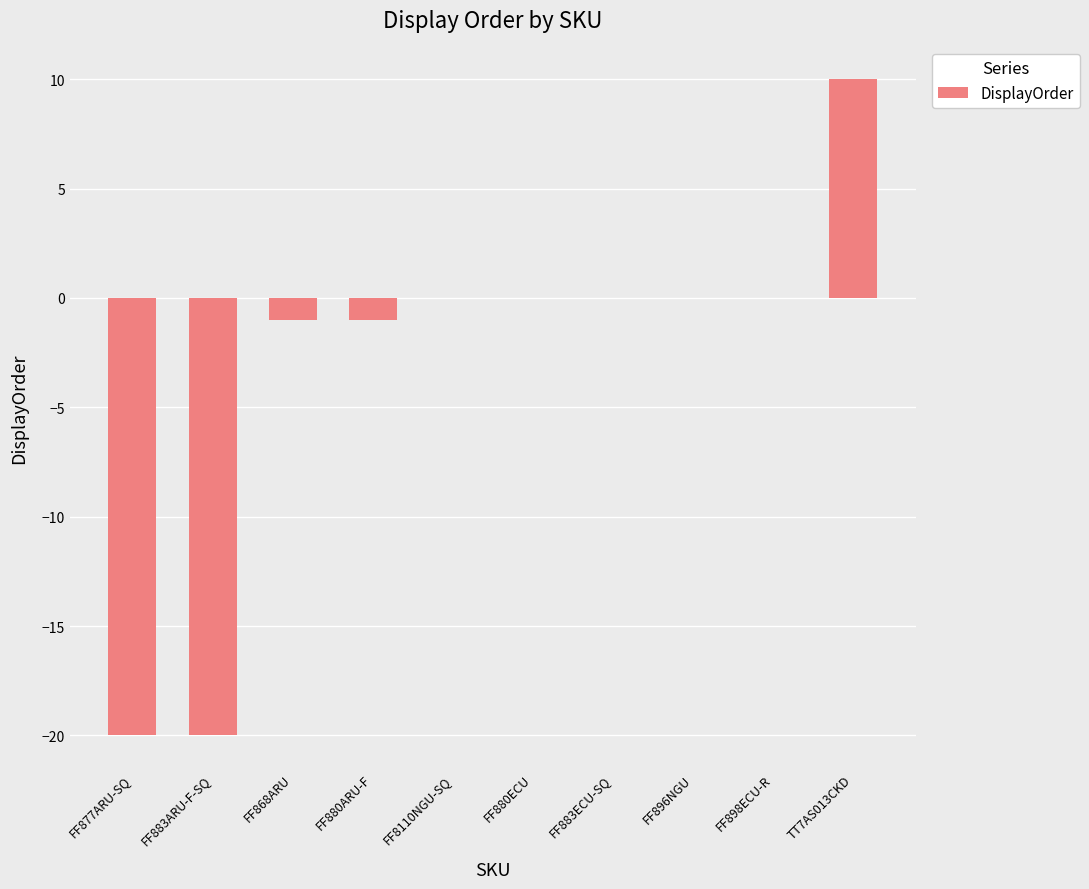

Reading left to right, transcribe all the data shown in this chart.

FF877ARU-SQ=-20	FF883ARU-F-SQ=-20	FF868ARU=-1	FF880ARU-F=-1	FF8110NGU-SQ=0	FF880ECU=0	FF883ECU-SQ=0	FF896NGU=0	FF898ECU-R=0	TT7AS013CKD=10